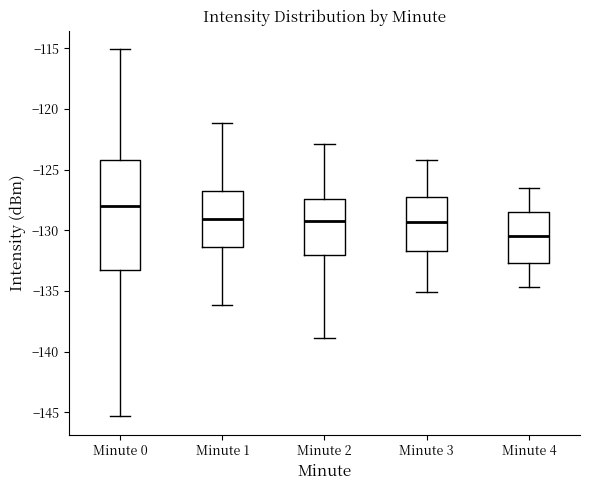

Reading left to right, transcribe this box plot: for each box, give where its median line is, the range the box spans, and where its two whiskers end, as read against the y-axis. The values are not printed on the chart, so give them approximately, as read against the axis.

Minute 0: median -128.0, box -133.0 to -124.0, whiskers -145.5 to -115.0
Minute 1: median -129.0, box -131.5 to -127.0, whiskers -136.0 to -121.0
Minute 2: median -129.0, box -132.0 to -127.5, whiskers -139.0 to -123.0
Minute 3: median -129.5, box -131.5 to -127.0, whiskers -135.0 to -124.0
Minute 4: median -130.5, box -132.5 to -128.5, whiskers -134.5 to -126.5